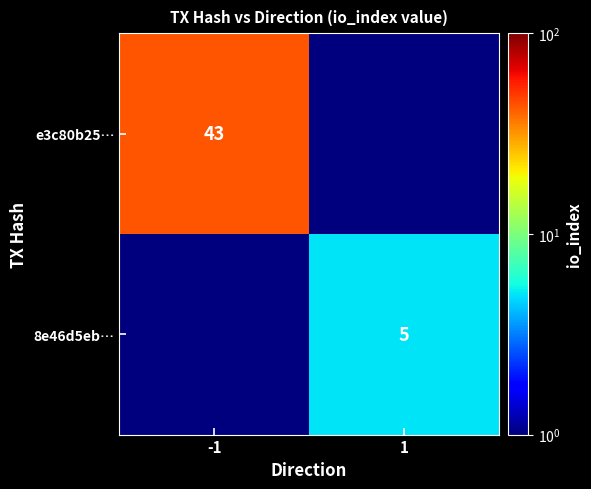

The e3c80b25… series shows 74 at -1. True or false?

False